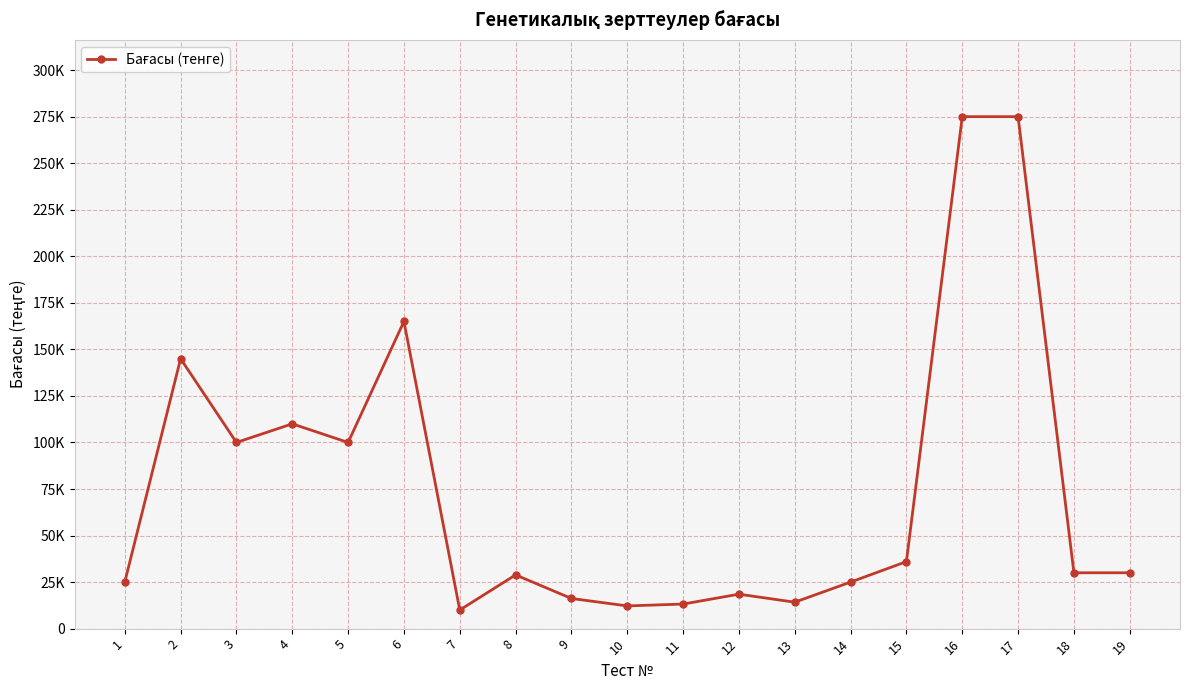

Does the chart have visible grid lines?

Yes